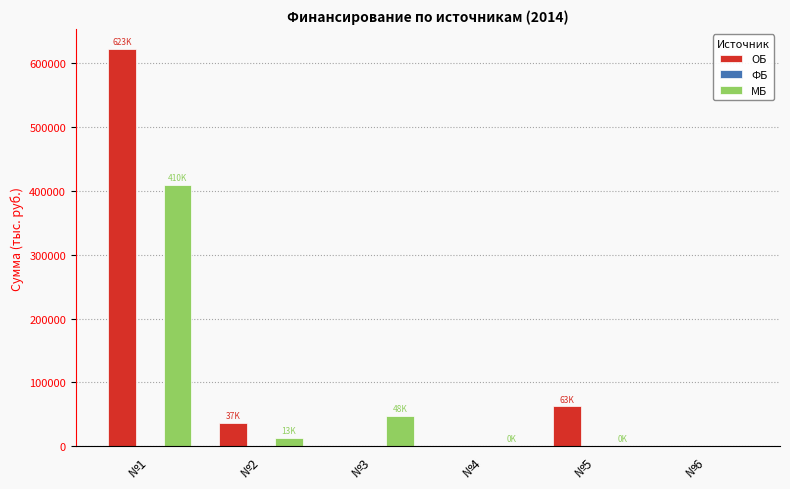

Which series has the largest total across all categories?

ОБ